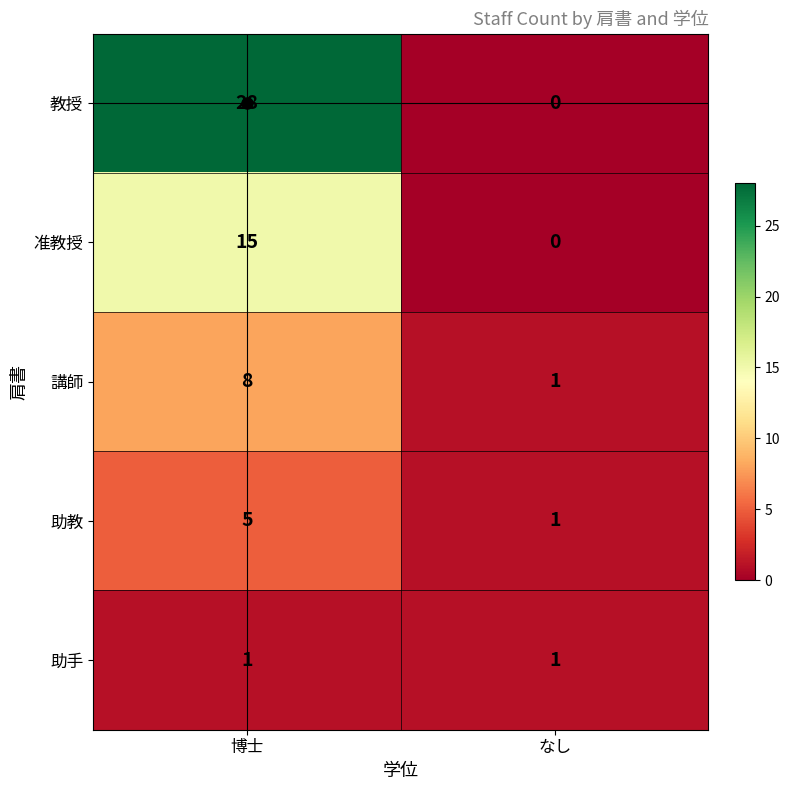

What is the total value across all series at なし?

3